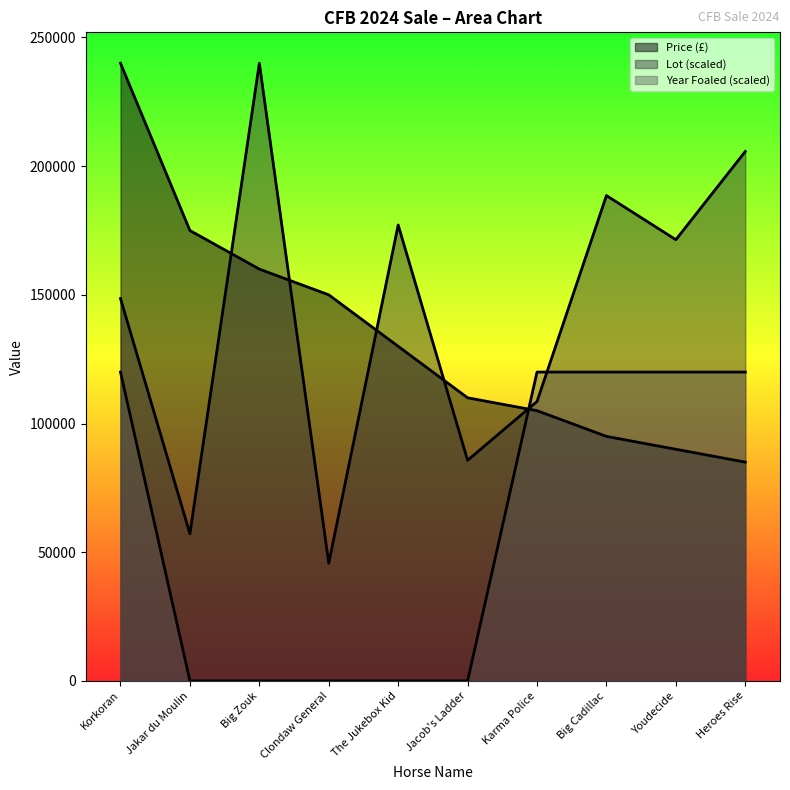

What is the highest value of the Year Foaled series?

120000.0